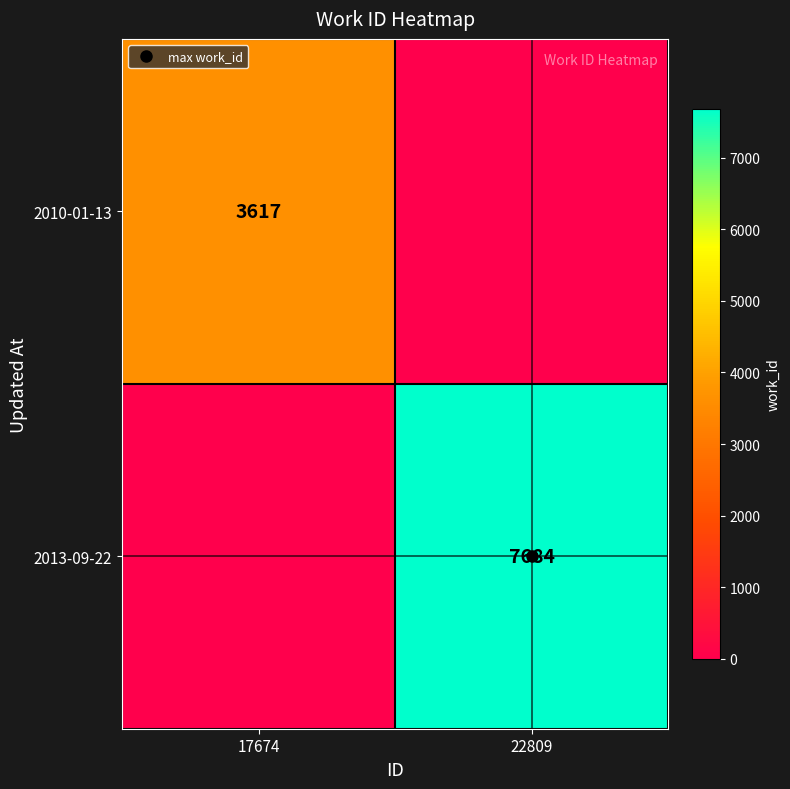

At which label is 2010-01-13 closest to 1808?

22809